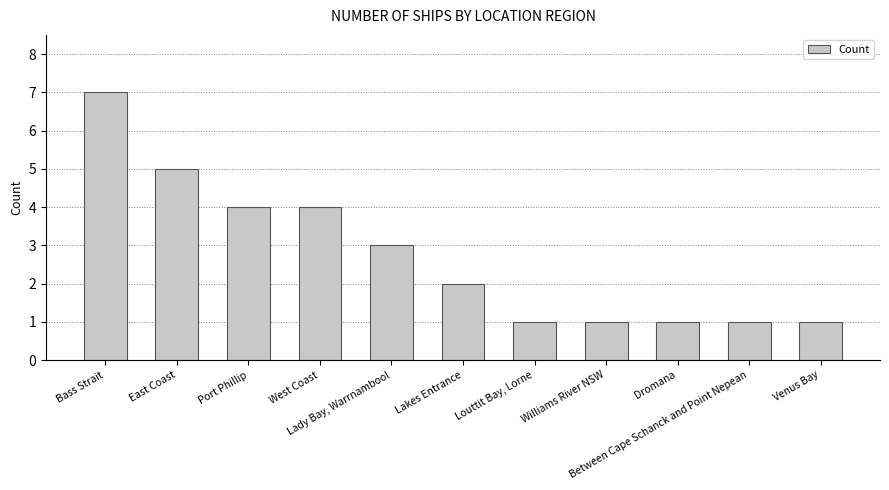

What is the greatest value displayed?

7